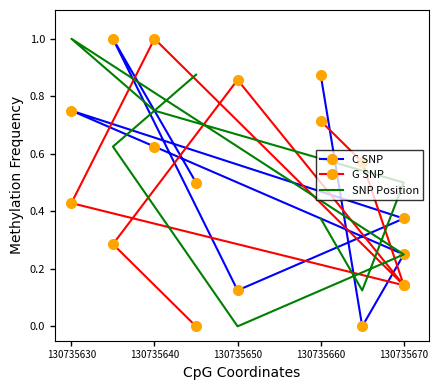

Rank the series at 130735650 from highest to lowest value.

G SNP, C SNP, SNP Position